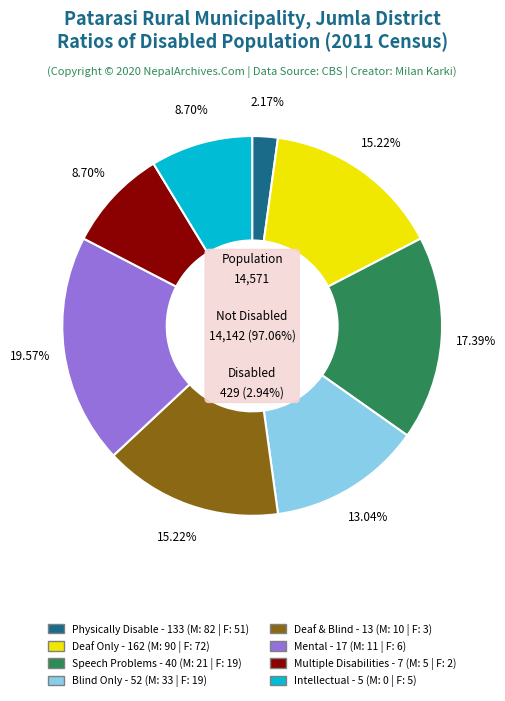

What is the change in value from 4 to 2?

+6